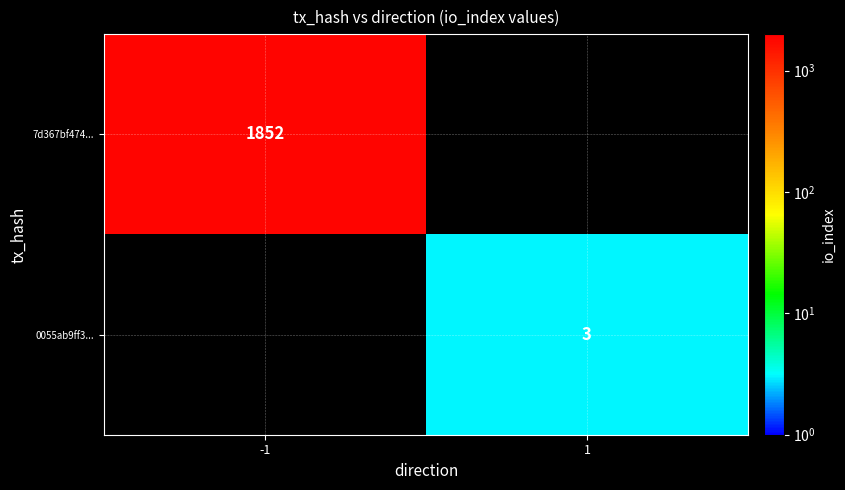

The 7d367bf474... series shows 1852 at -1. True or false?

True